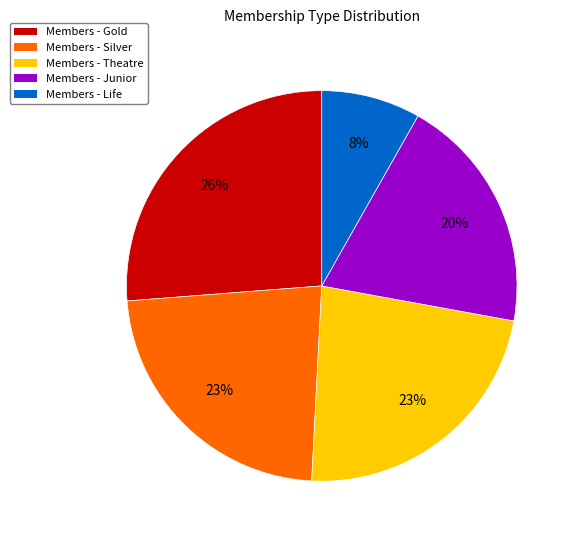

What is the ratio of the value at Members - Silver to the value at Members - Gold?

0.9